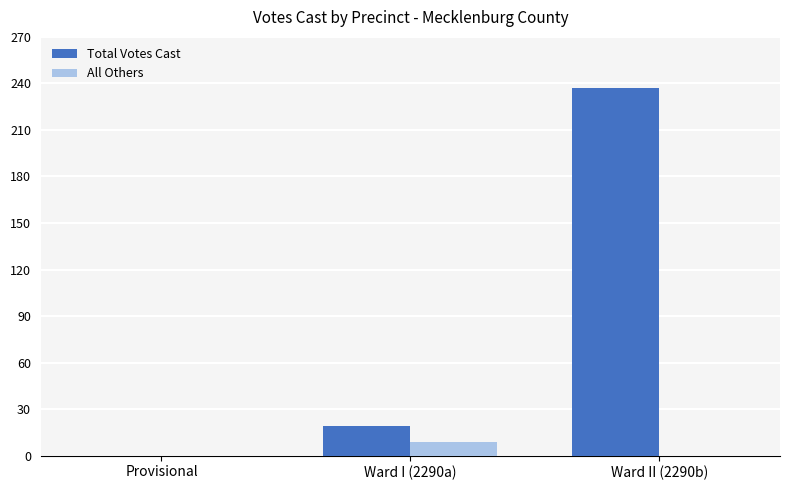

What is the total value across all series at Ward I (2290a)?

28